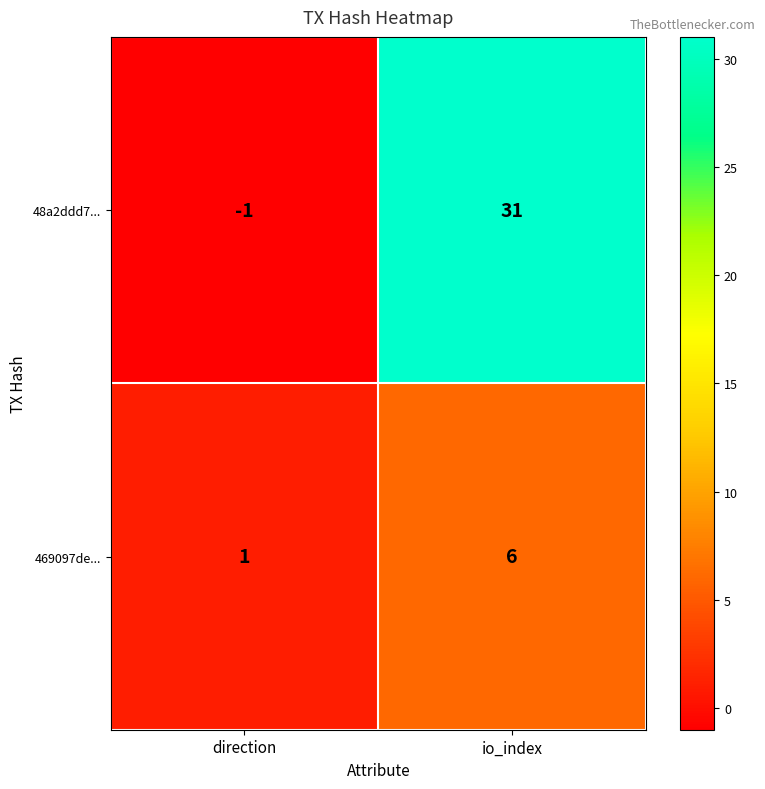

Is it true that 48a2ddd7... equals 0 at direction?

False